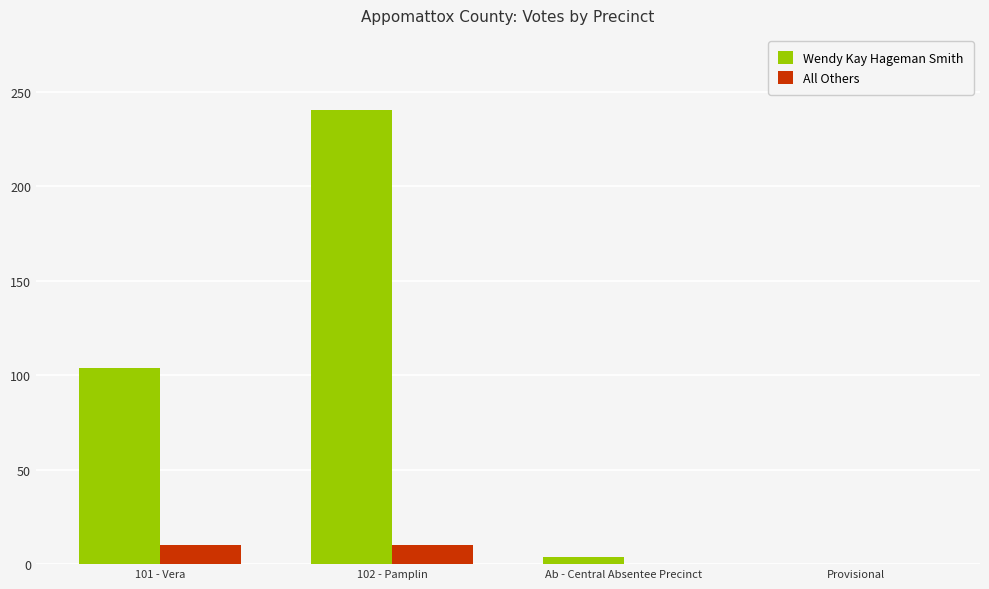

What are all the series names shown in the legend?

Wendy Kay Hageman Smith, All Others